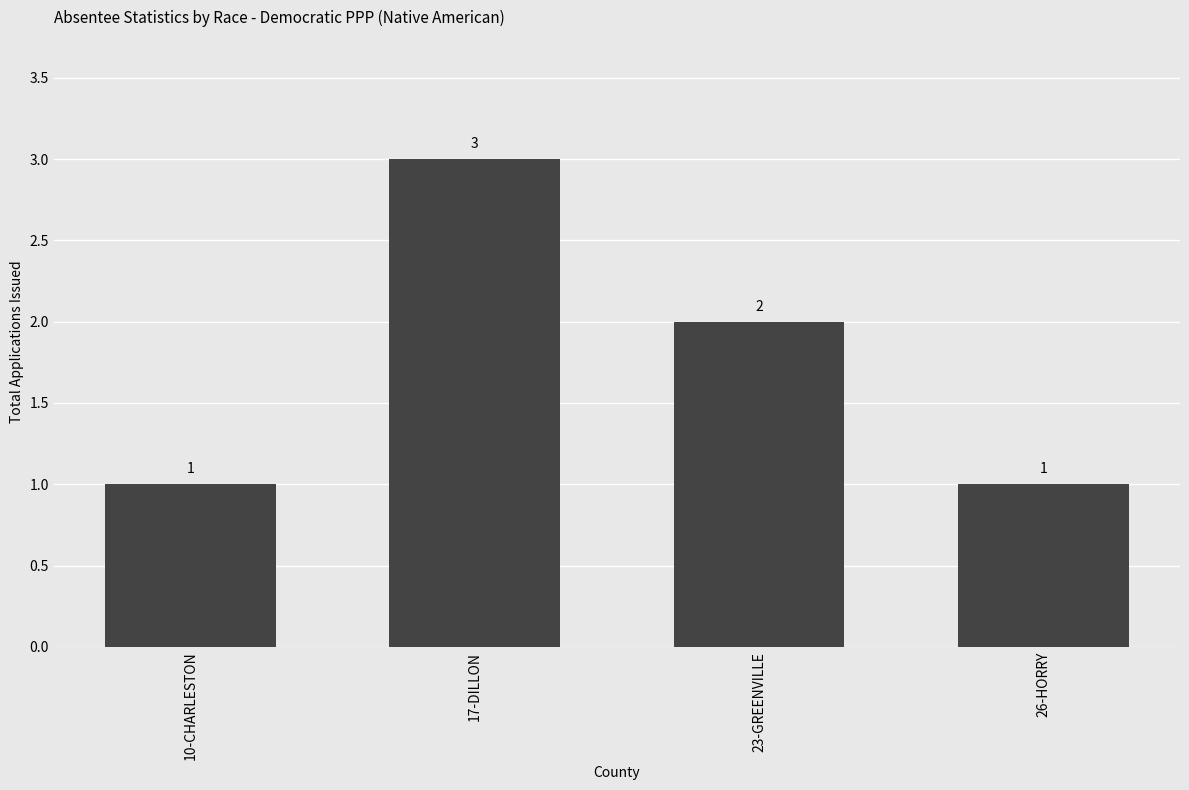

What is the sum of all values?

7